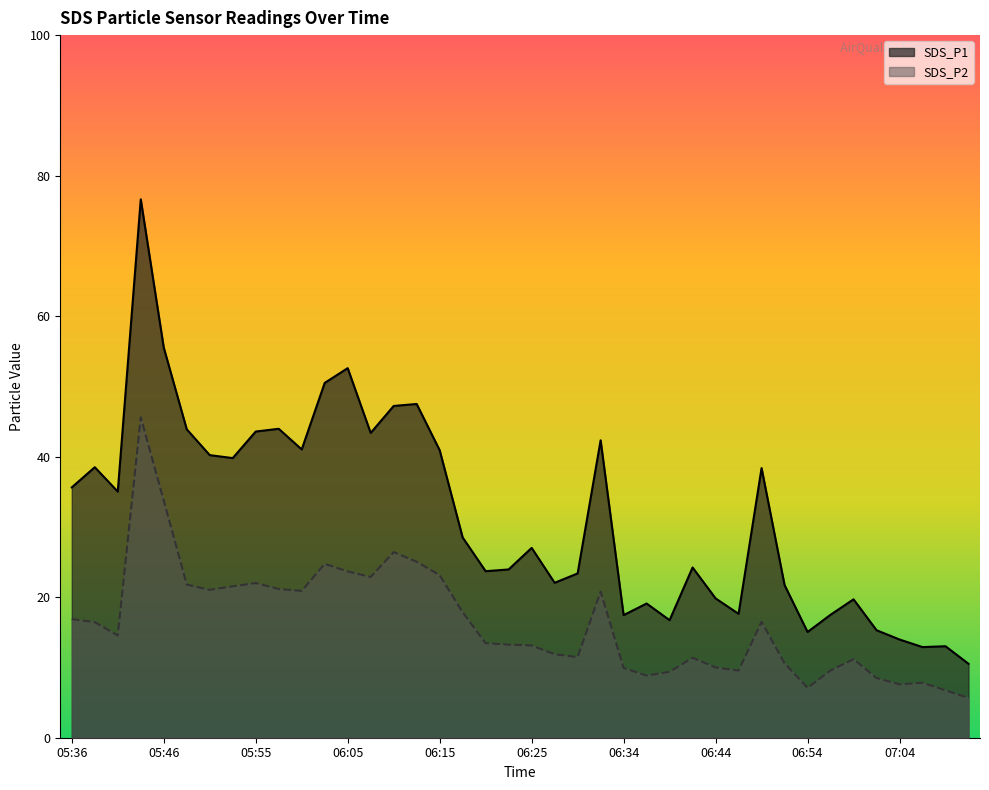

Does the chart have visible grid lines?

No